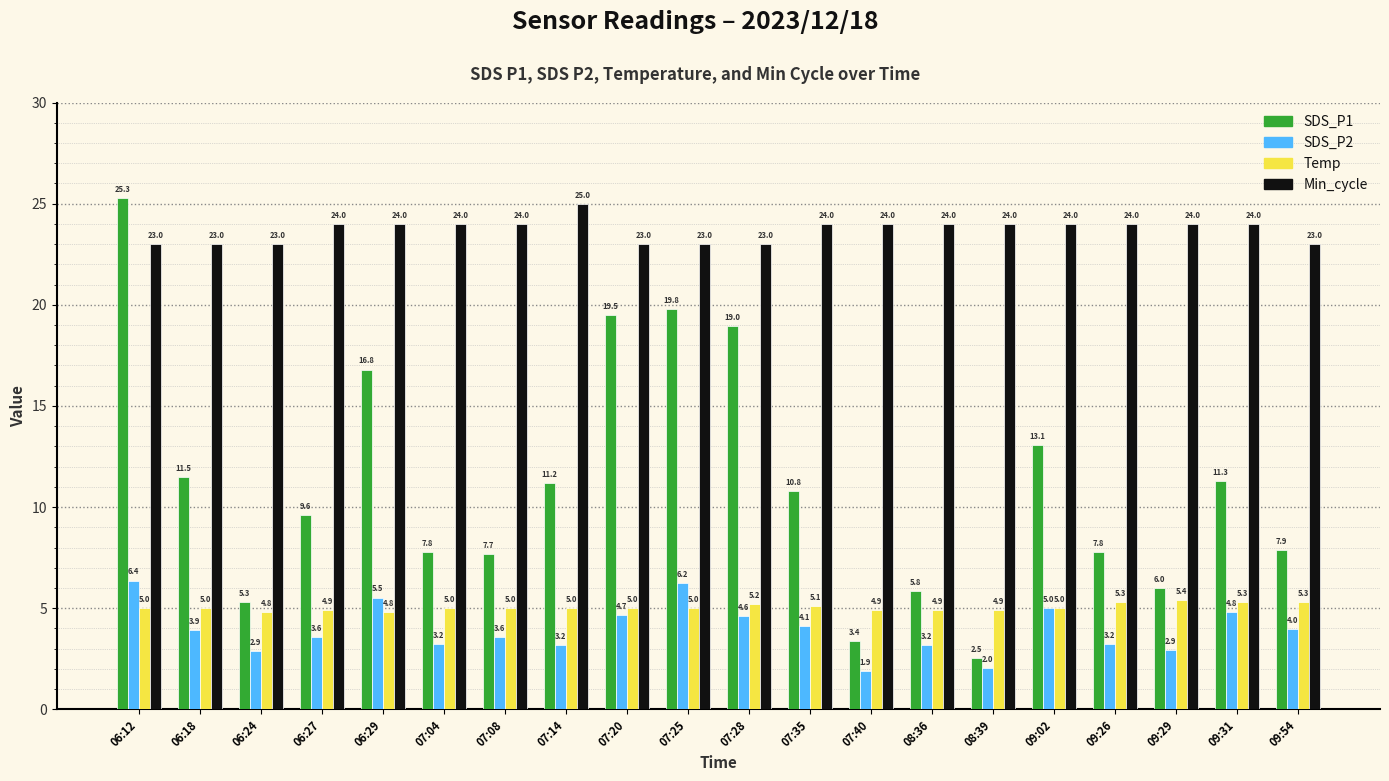

At which category is the sum across all series the highest?

06:12